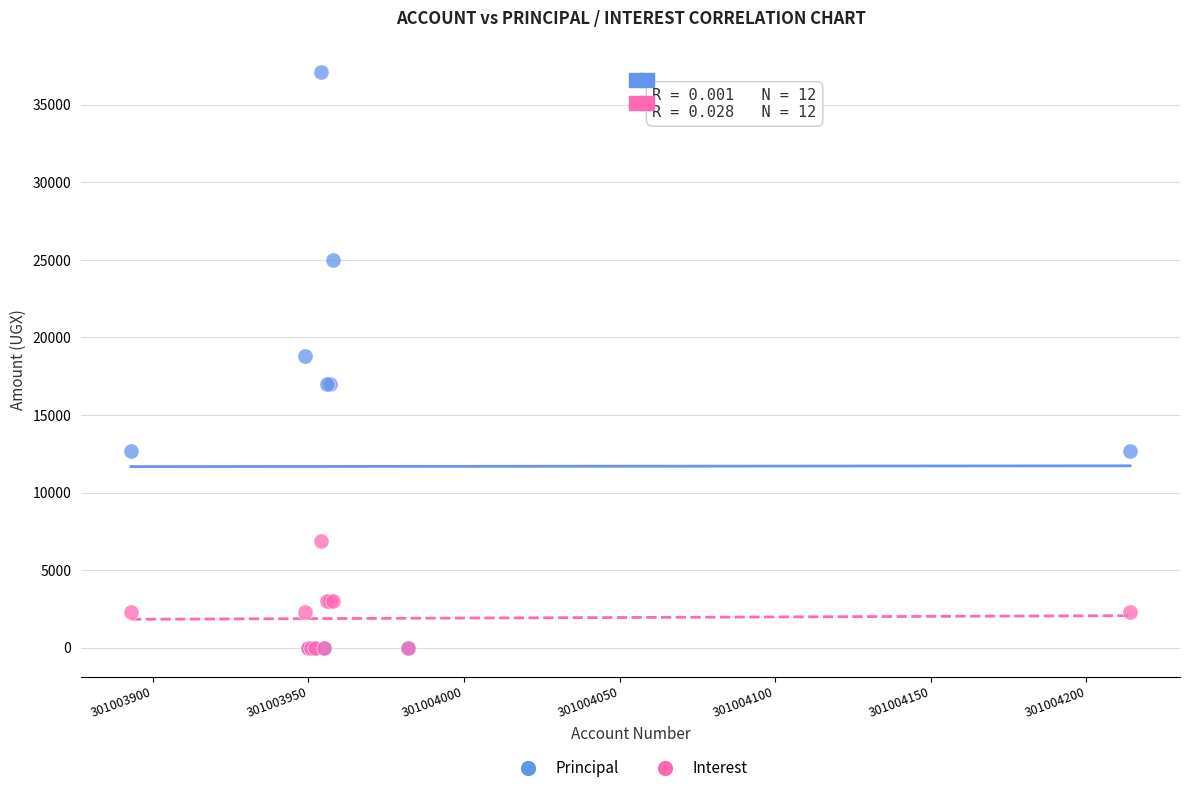

What are all the series names shown in the legend?

Principal, Interest